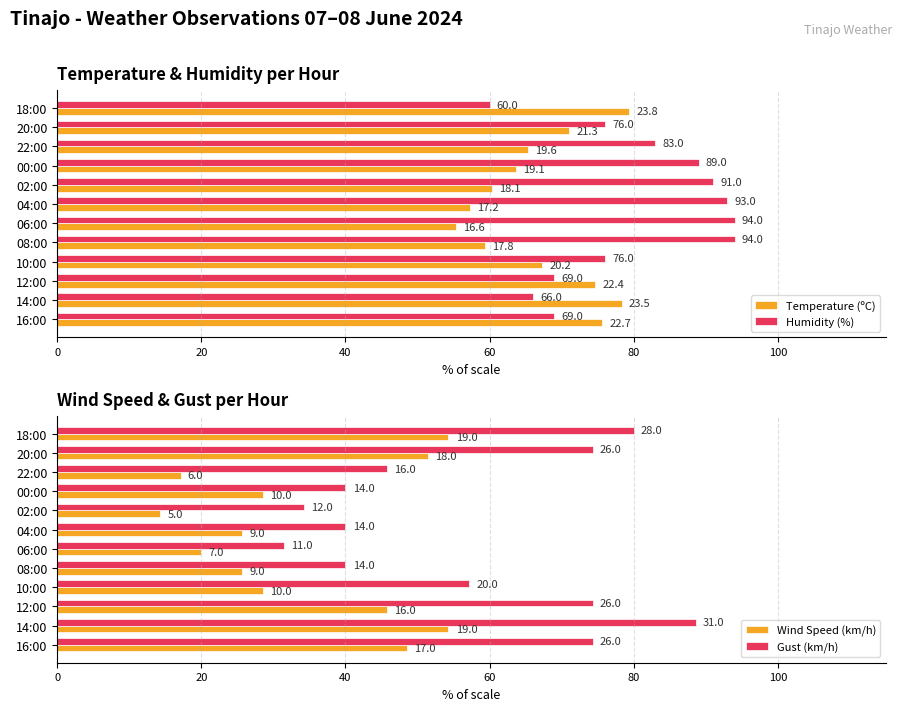

Which series has the largest total across all categories?

Humidity (%)